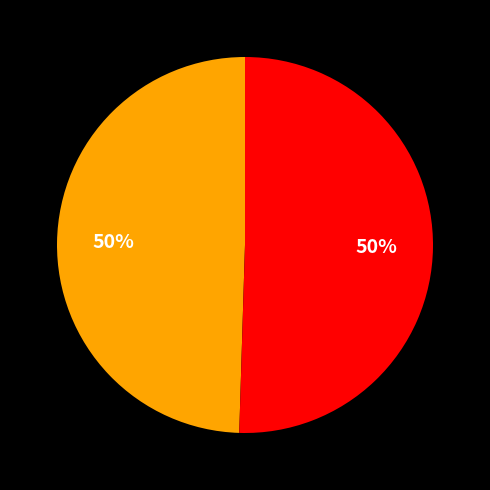

To the nearest percent, what is the average slice percentage?

50%